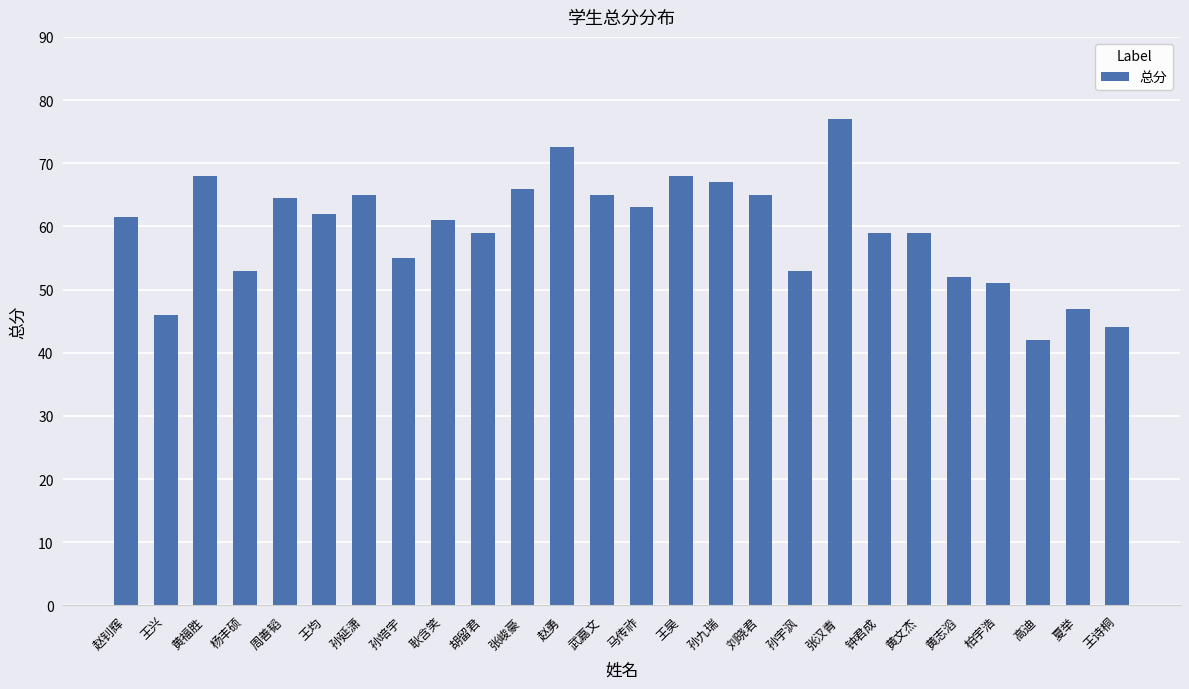

What is the maximum value shown in the chart?

77.0